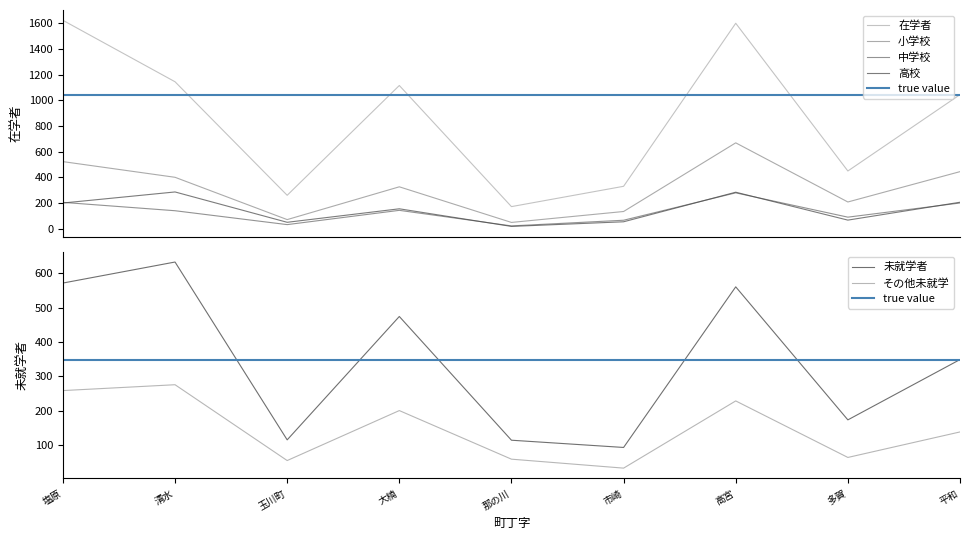

How many interior local peaks does the 未就学者 series have?

3